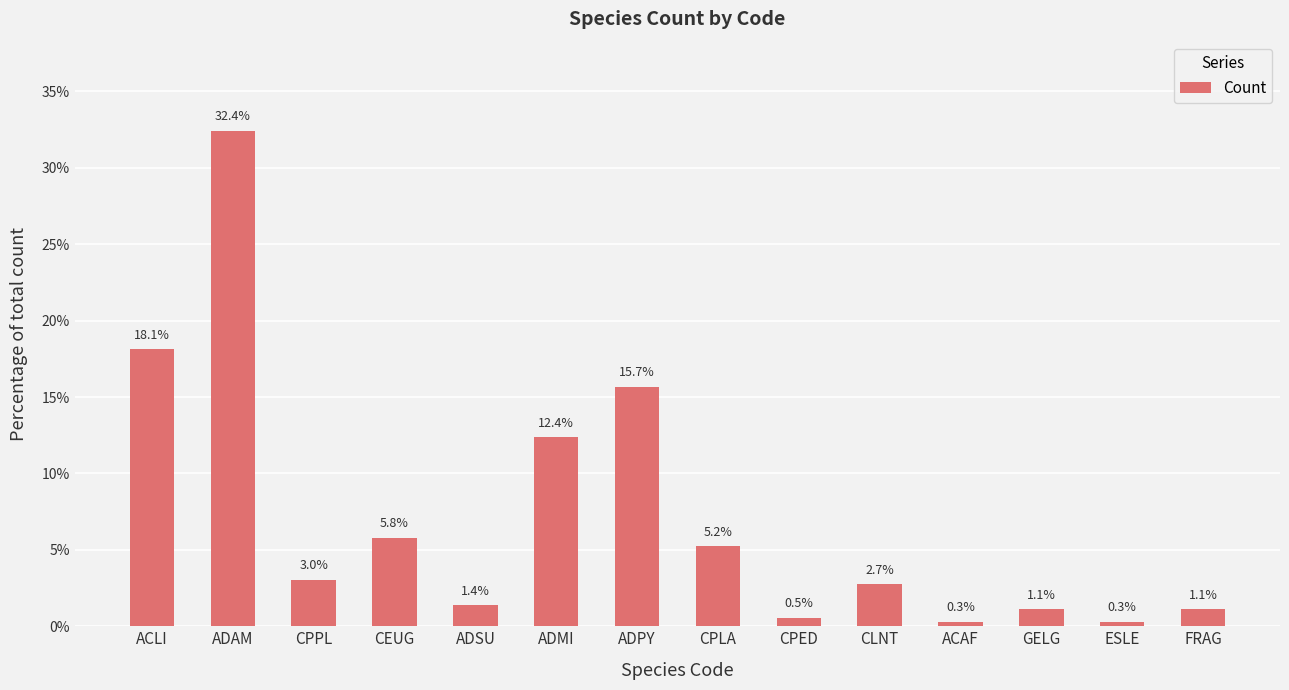

True or false: the data shows 2.7 at CLNT.

True